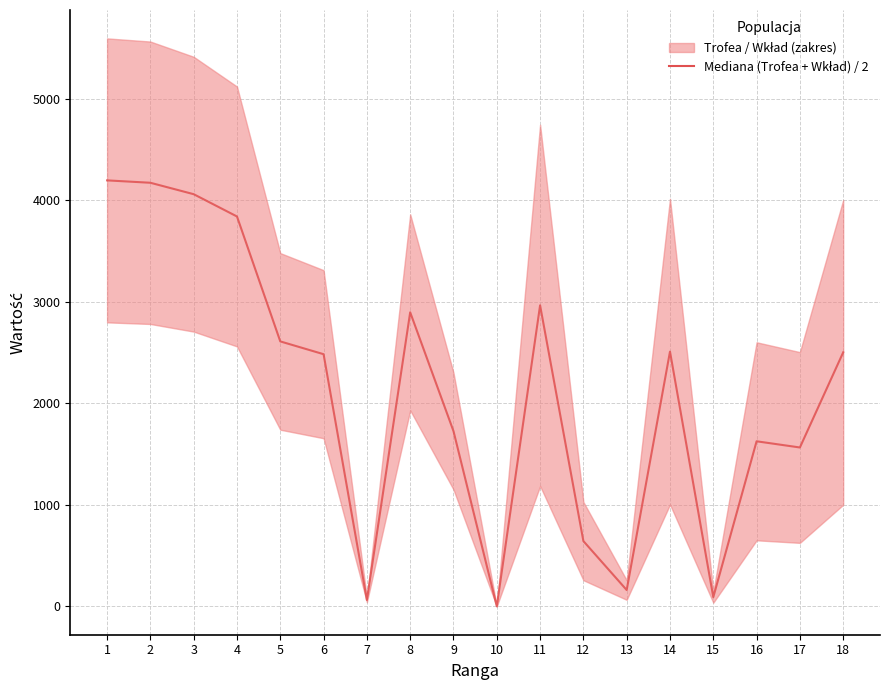

Where is the first local minimum?

7